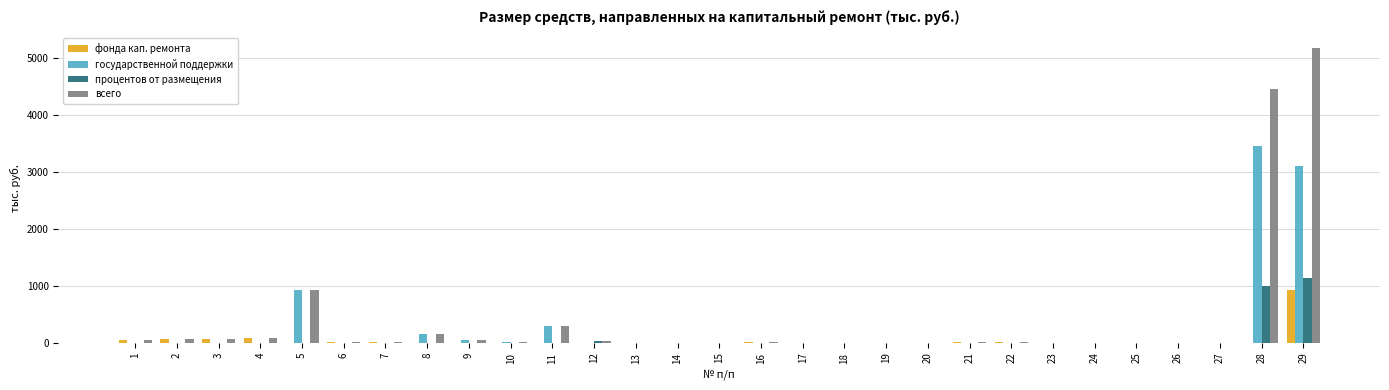

Count the number of data series in this chart.

4